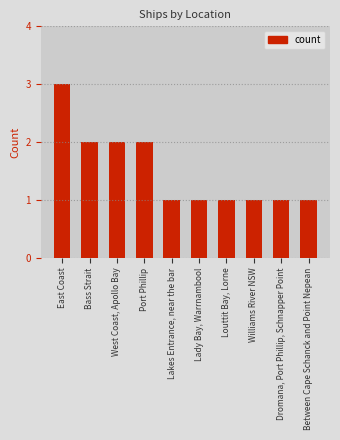

What is the change in value from Port Phillip to Lady Bay, Warrnambool?

-1